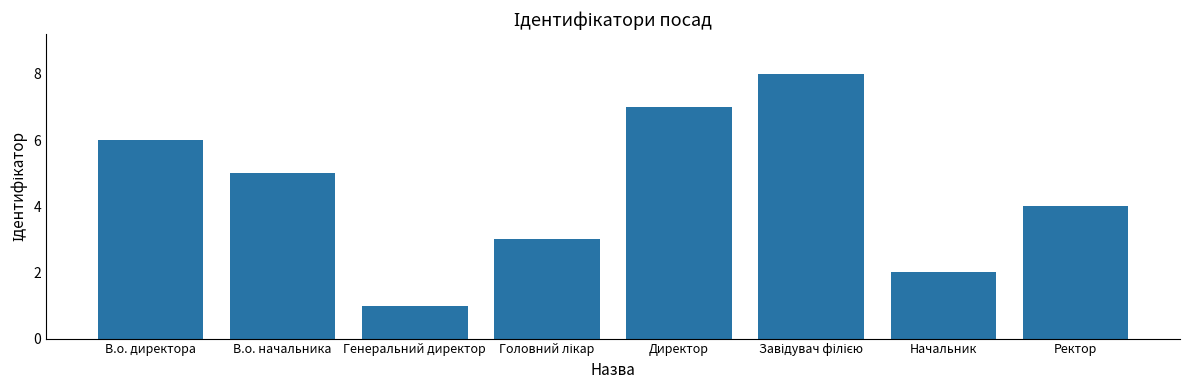

At which label is the value closest to 4?

Ректор